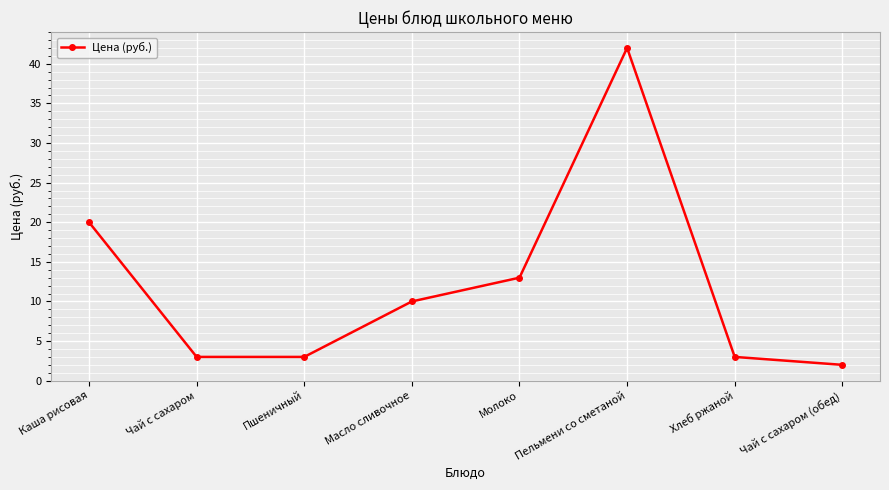

What is the greatest value displayed?

42